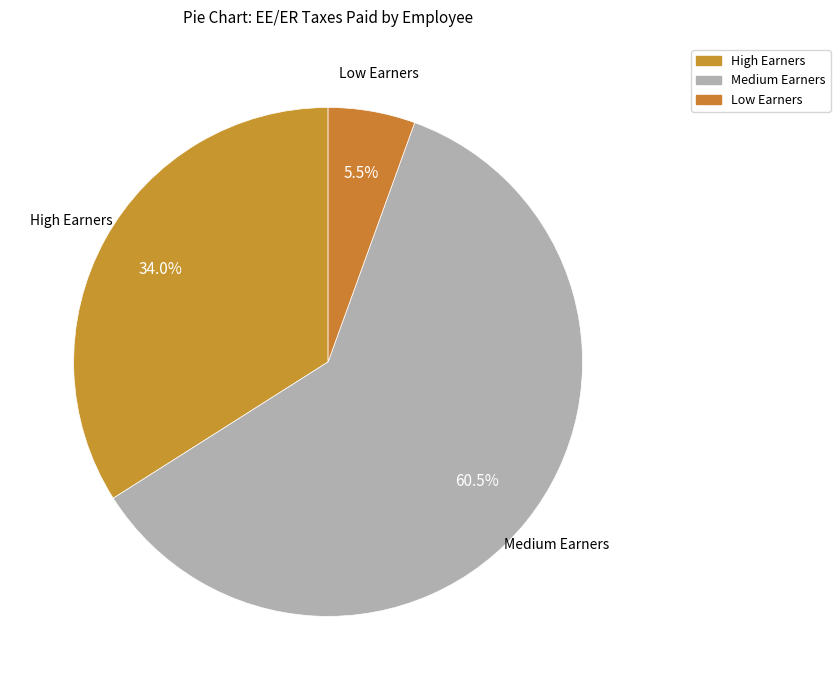

How many slices are in this pie chart?

3